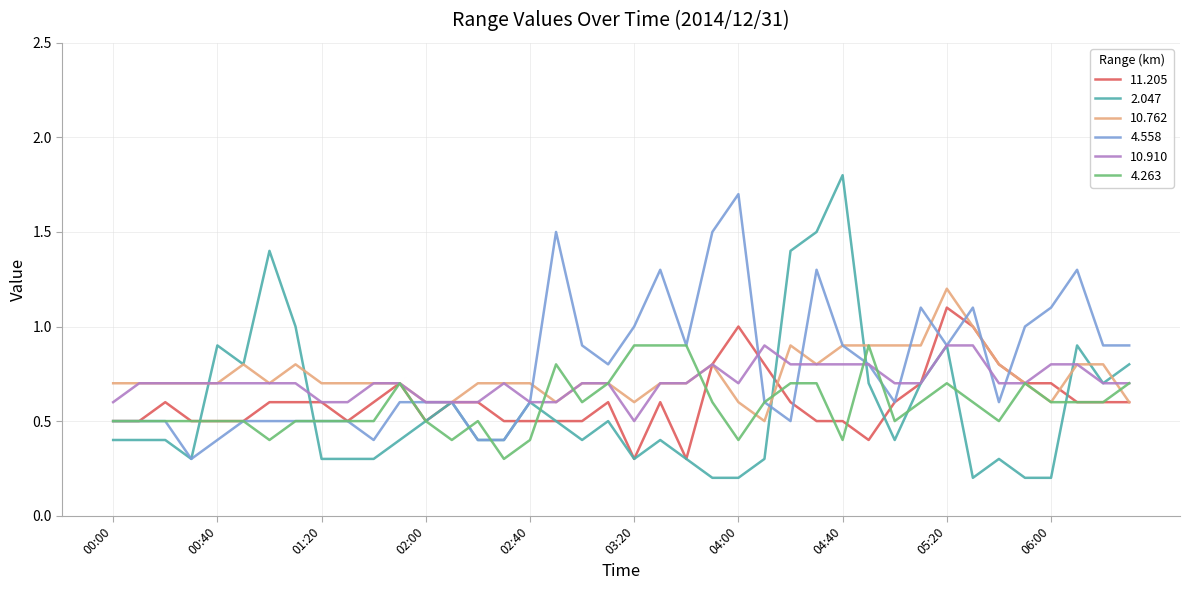

What is the highest value of the 4.558 series?

1.7